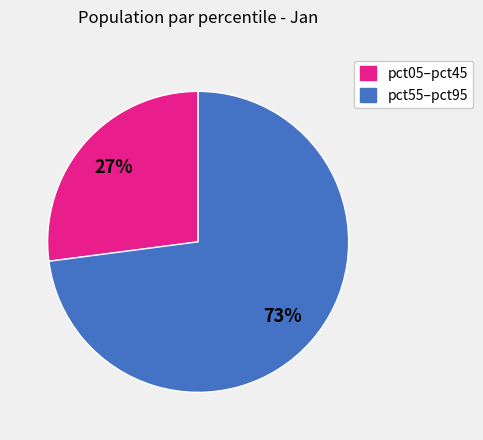

To the nearest percent, what is the average slice percentage?

50%